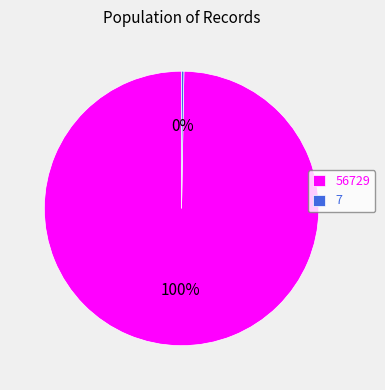

Is there a majority slice in this chart?

Yes